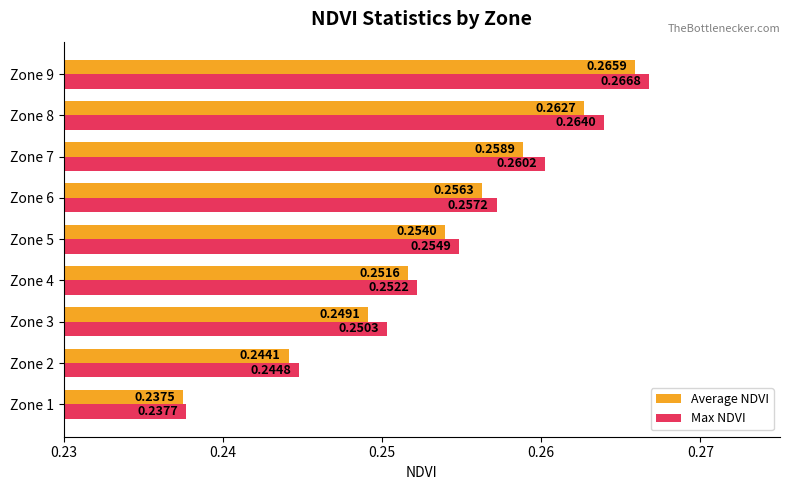

Which series changed the most between Zone 1 and Zone 9?

Max NDVI